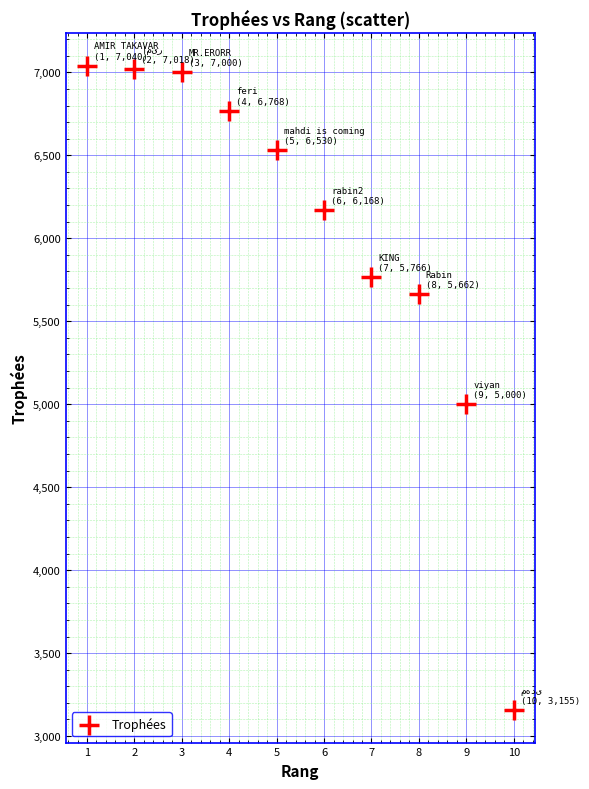

What is the average X value?

6